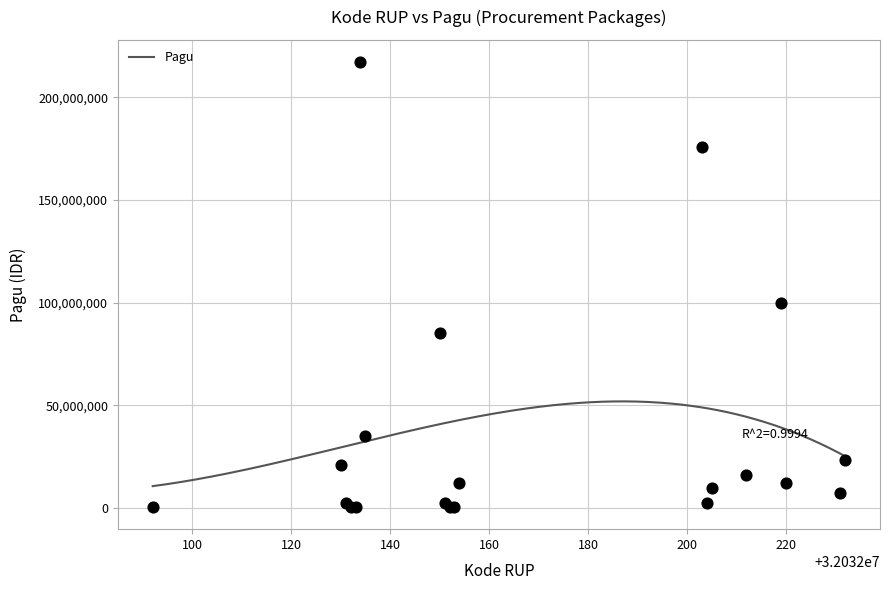

What Y value in the scatter plot is closest to 108800000?

99958000